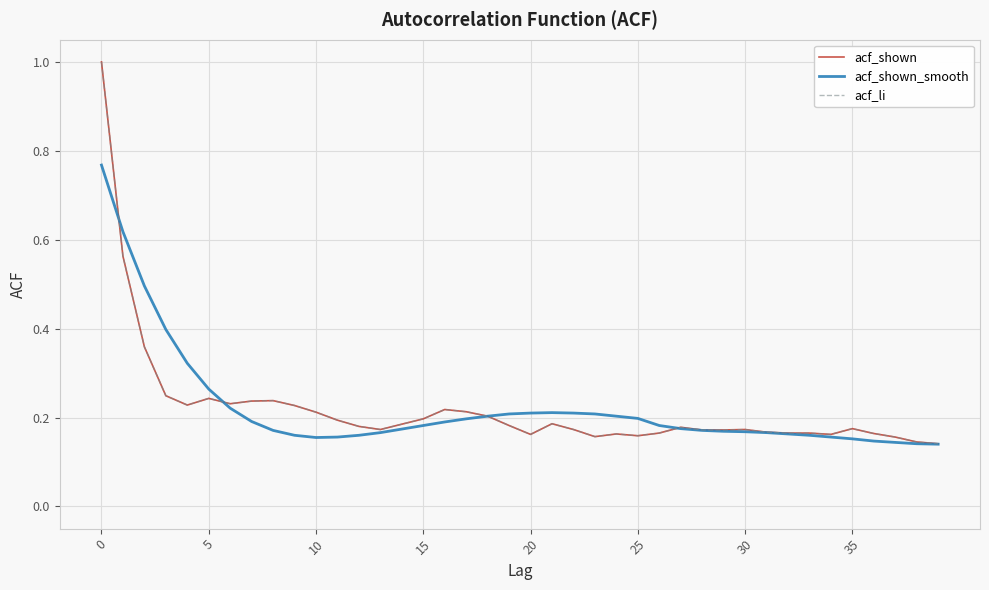

Does the chart display data point markers on the line(s)?

No